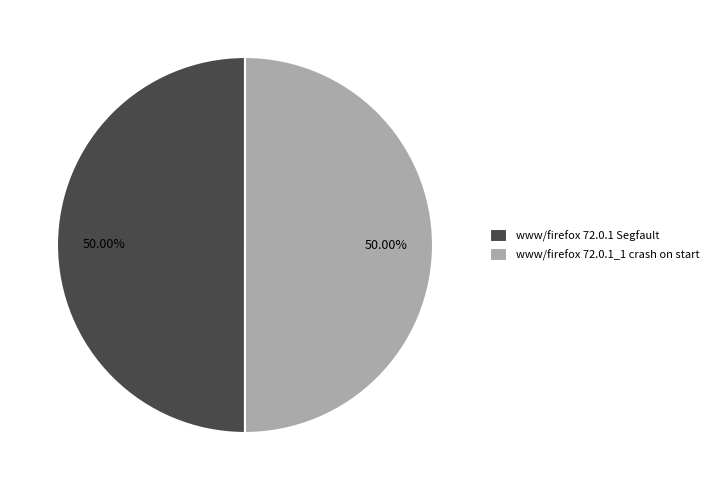

Do www/firefox 72.0.1 Segfault and www/firefox 72.0.1_1 crash on start together represent more than half of the pie?

Yes